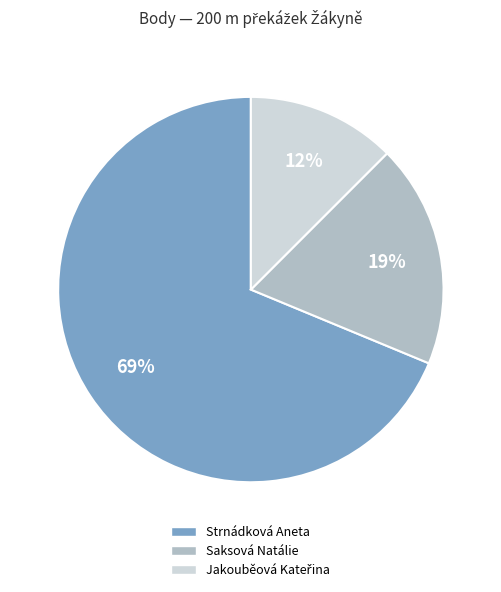

True or false: Strnádková Aneta accounts for 74% of the total.

False